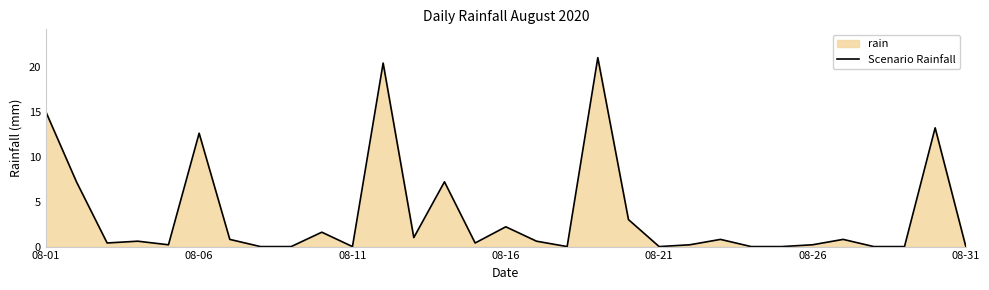

What is the maximum value shown in the chart?

21.0